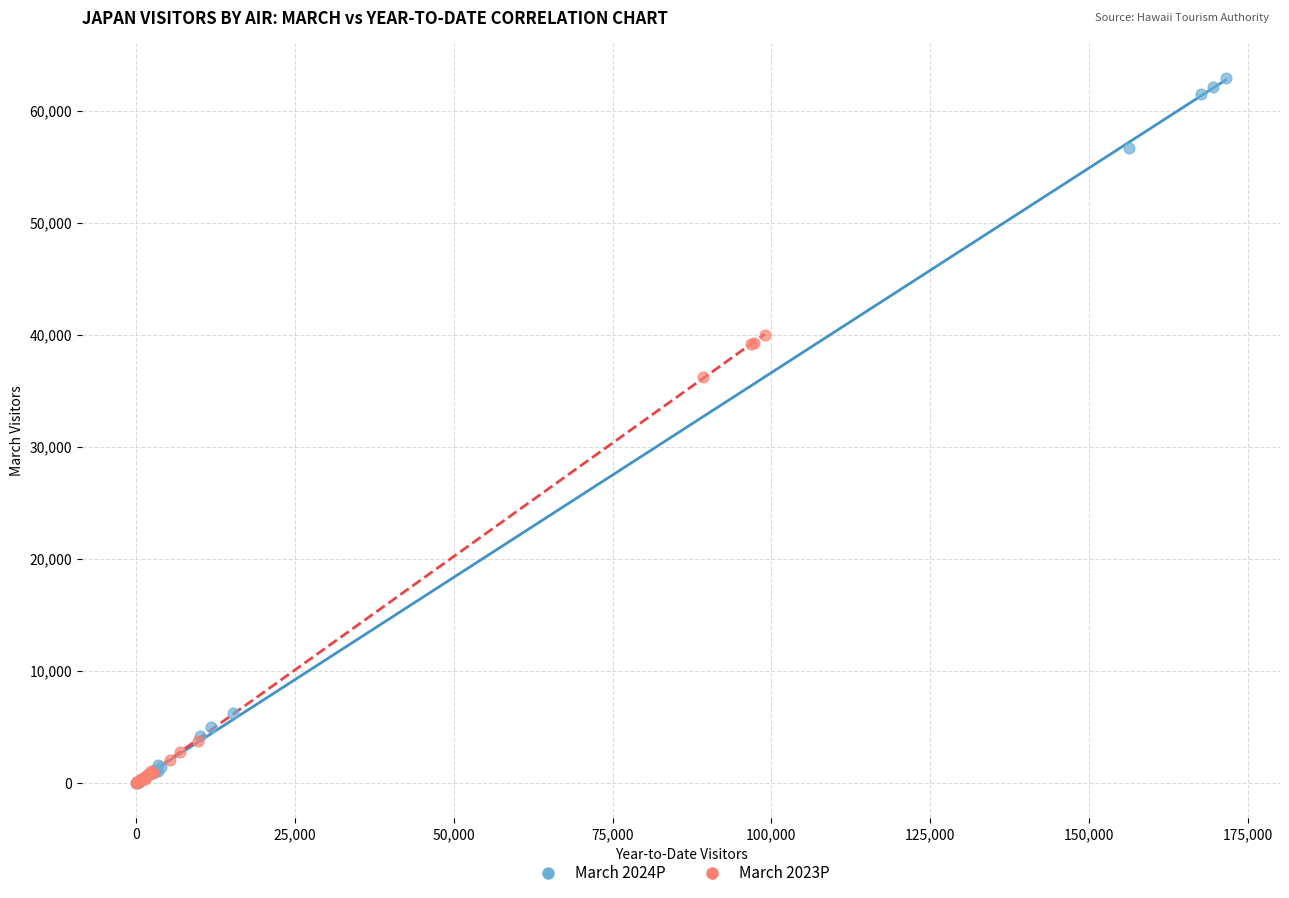

Which series has the widest spread of Y values?

March 2024P